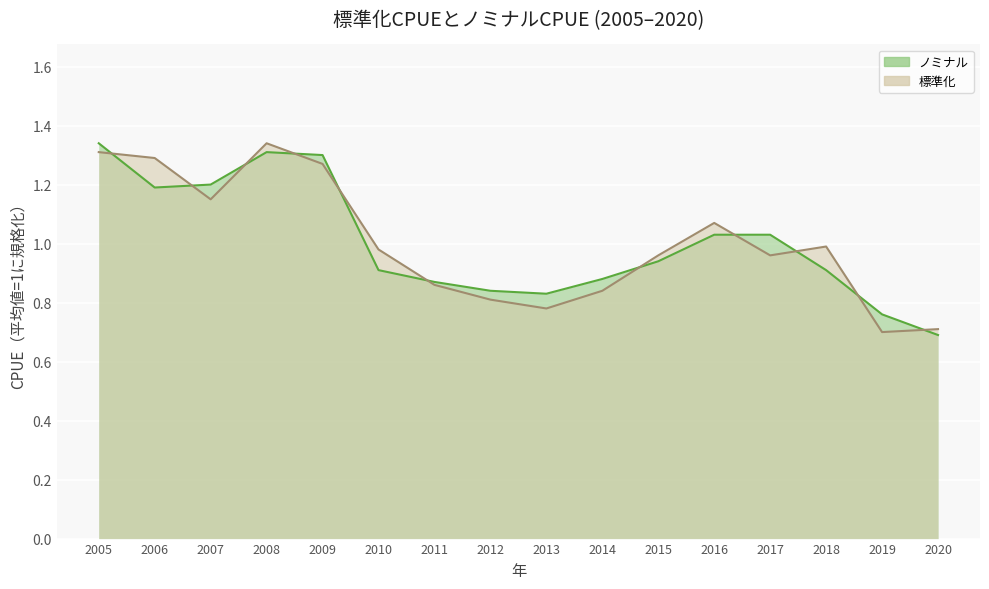

Reading left to right, list all the values displayed in this chart.

ノミナル: 2005=1.3	2006=1.2	2007=1.2	2008=1.3	2009=1.3	2010=0.9	2011=0.9	2012=0.8	2013=0.8	2014=0.9	2015=0.9	2016=1.0	2017=1.0	2018=0.9	2019=0.8	2020=0.7
標準化: 2005=1.3	2006=1.3	2007=1.1	2008=1.3	2009=1.3	2010=1.0	2011=0.9	2012=0.8	2013=0.8	2014=0.8	2015=1.0	2016=1.1	2017=1.0	2018=1.0	2019=0.7	2020=0.7